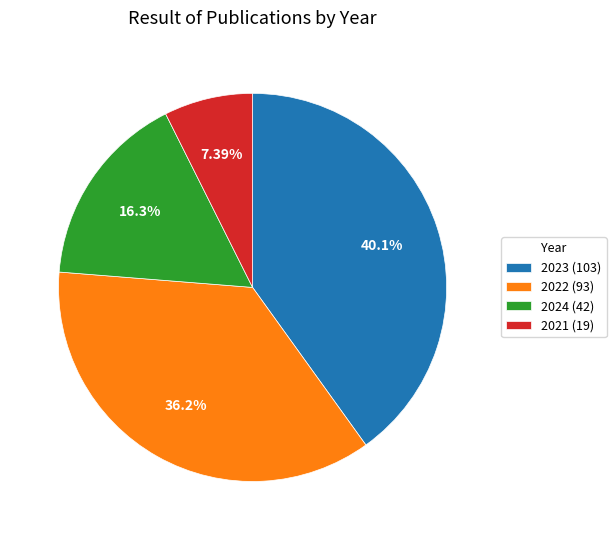

How many segments does this pie chart have?

4